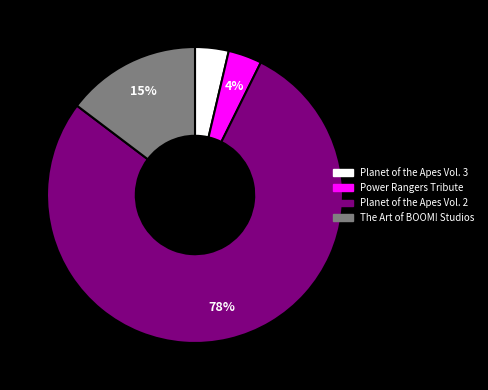

Is there a majority slice in this chart?

Yes